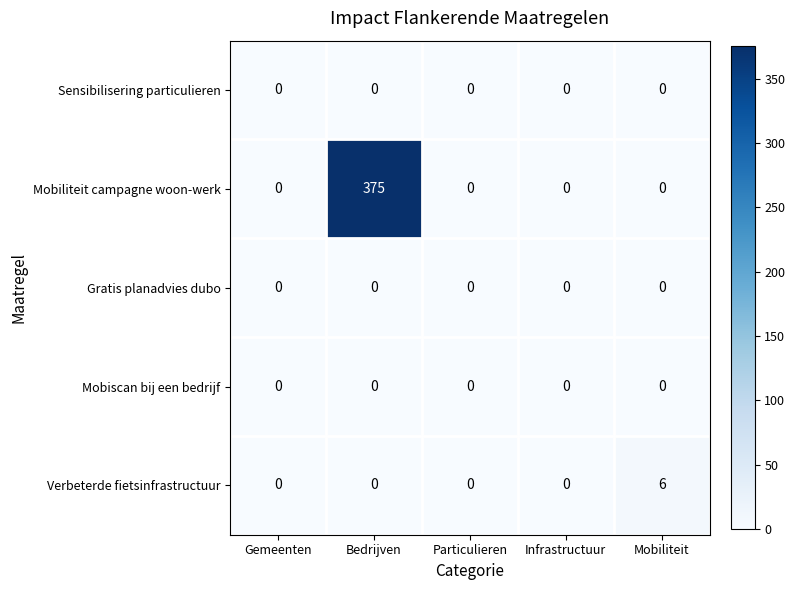

At which label does Verbeterde fietsinfrastructuur reach its peak?

Mobiliteit